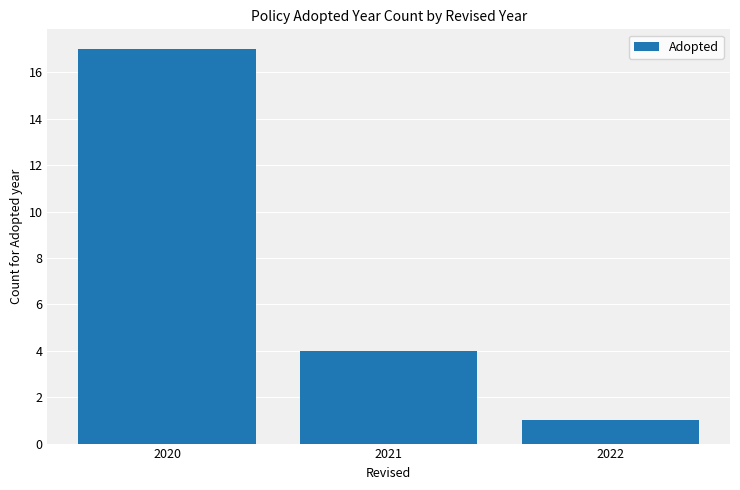

Are the bars grouped side by side (vs. stacked)?

No